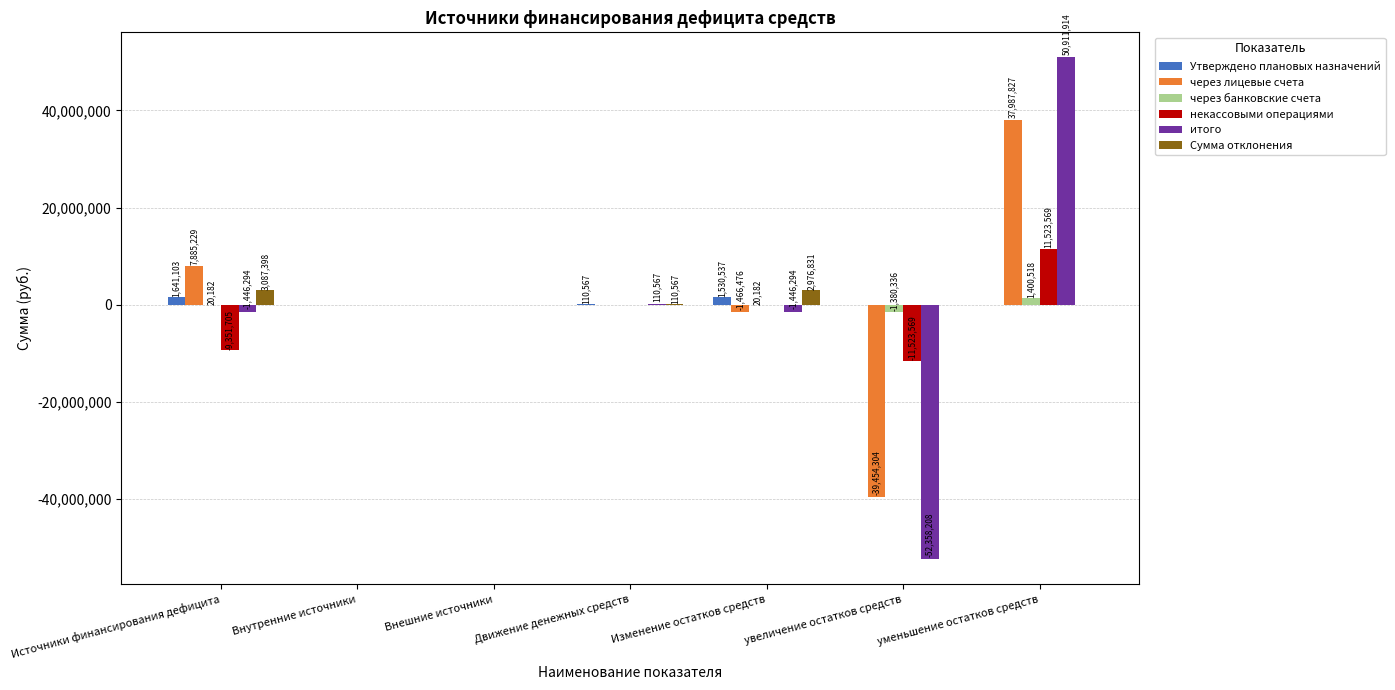

Which category has the highest value in the через банковские счета series?

уменьшение остатков средств